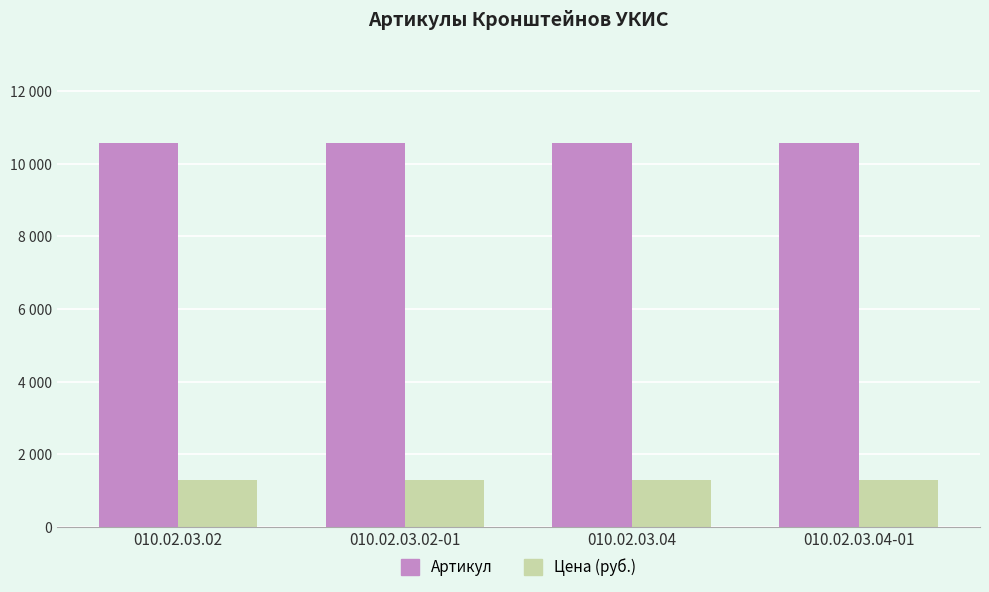

What is the smallest value displayed?

1310